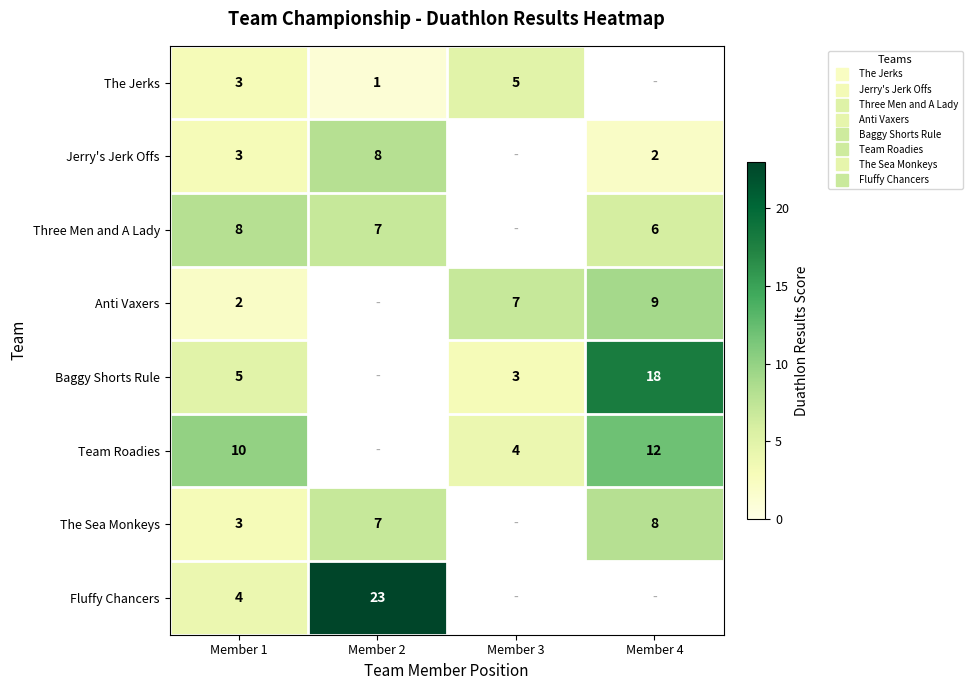

Which series changed the most between Member 2 and Member 4?

Jerry's Jerk Offs